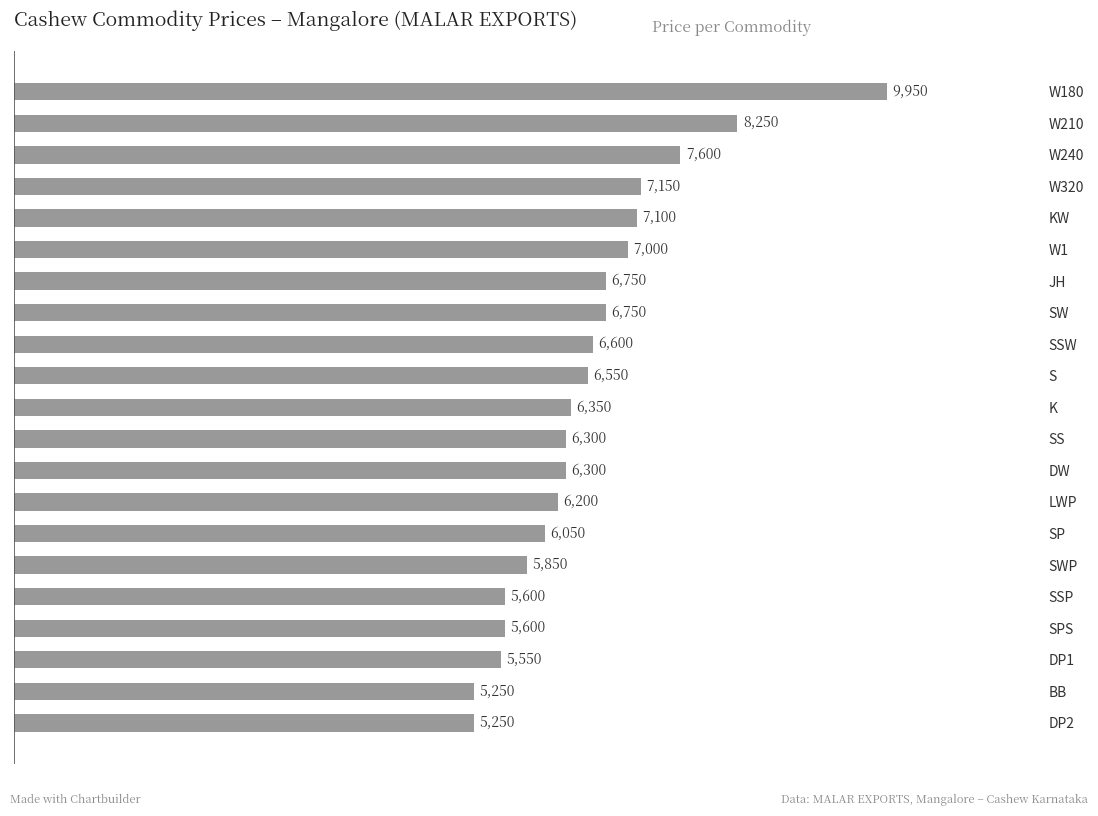

Approximately how many times larger is the value at W320 compared to SSW?

1.1